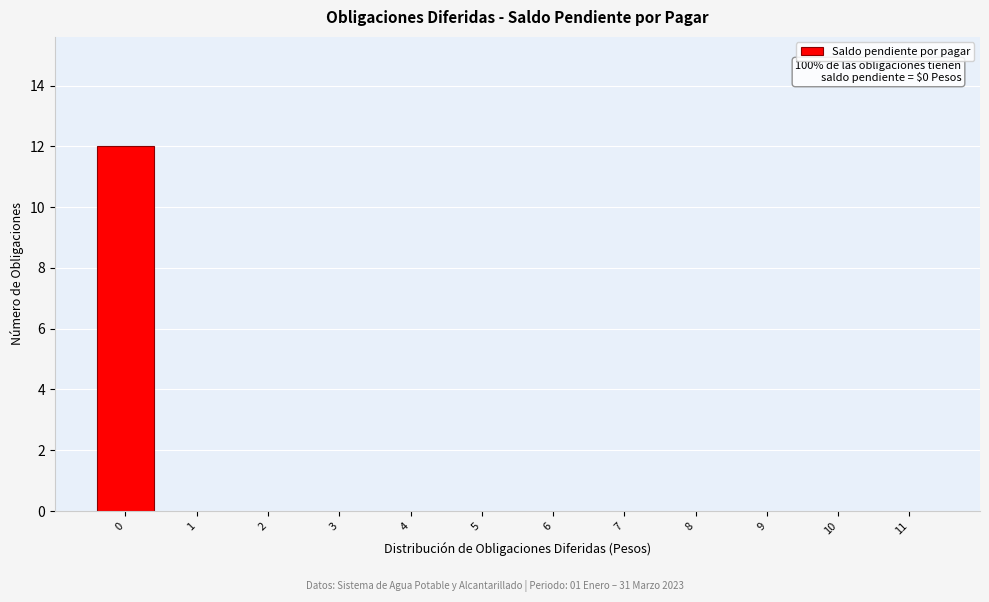

Reading left to right, what are all the values shown in this chart?

0=12	1=0	2=0	3=0	4=0	5=0	6=0	7=0	8=0	9=0	10=0	11=0